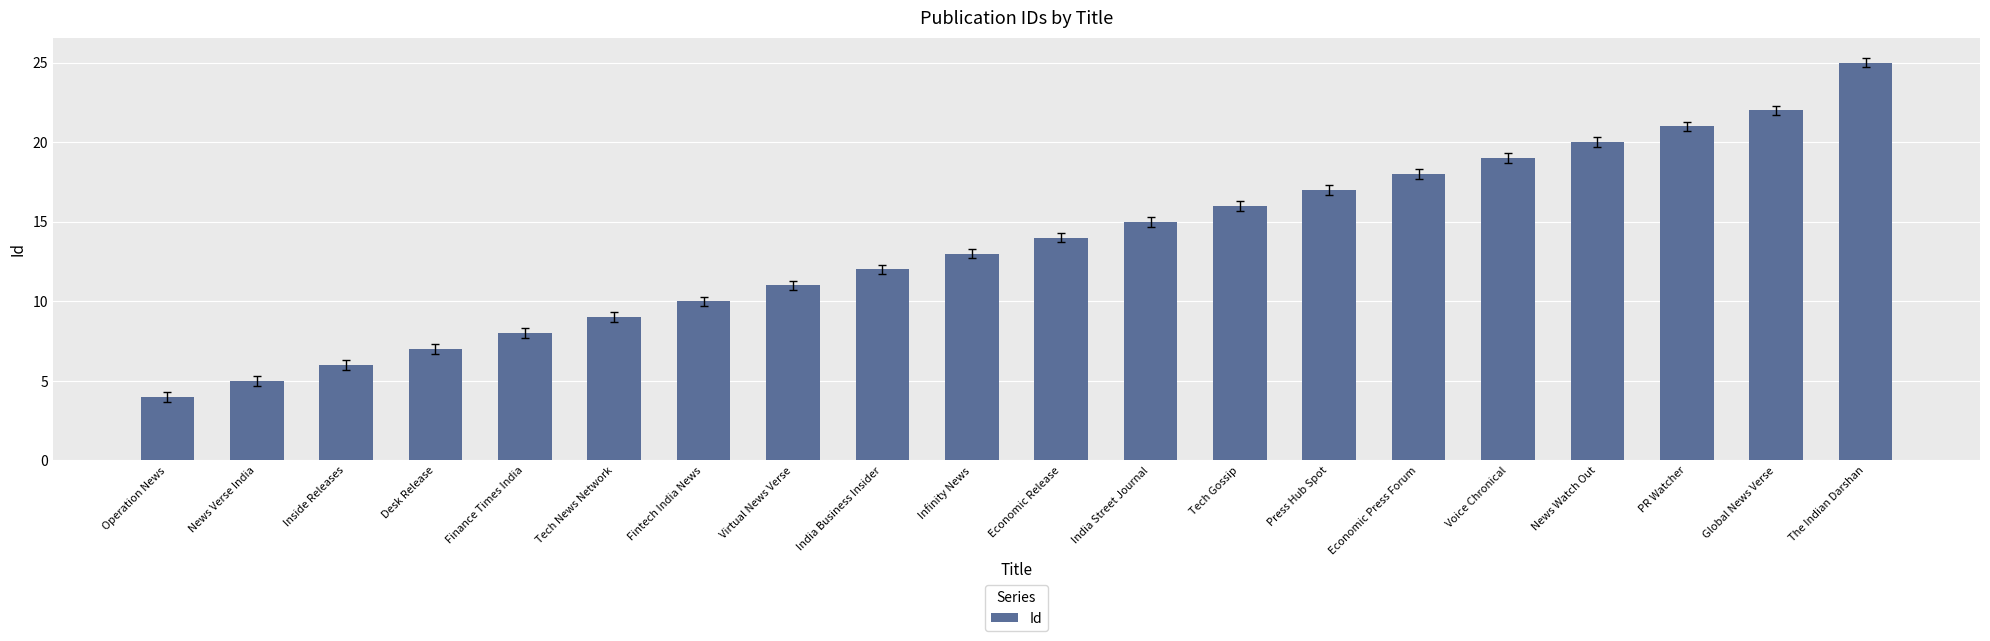

Which label corresponds to the smallest value in the chart?

Operation News